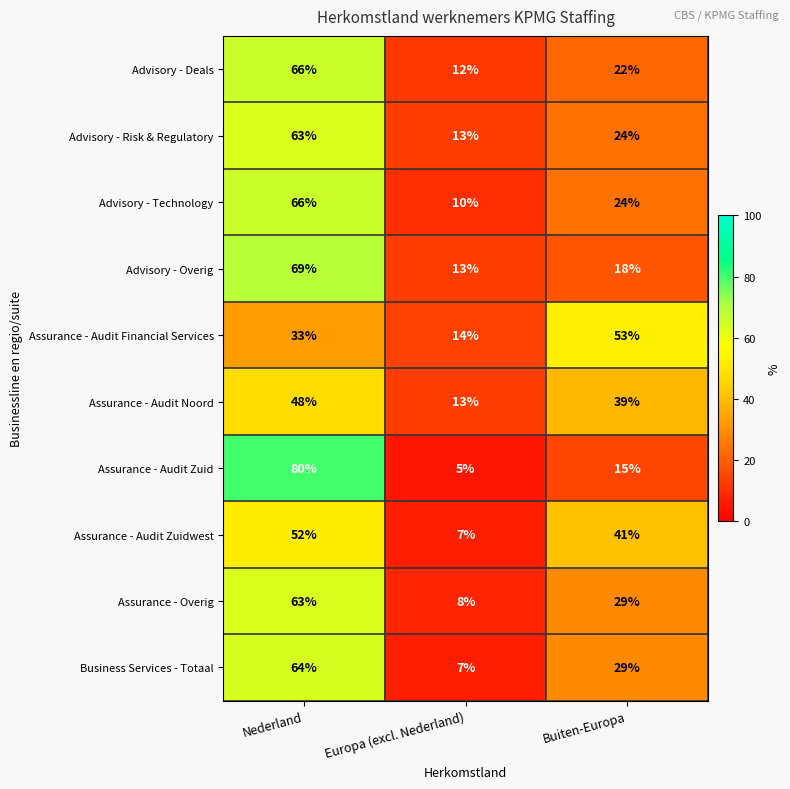

What is the difference between the maximum and minimum values in the Assurance - Audit Noord series?

35